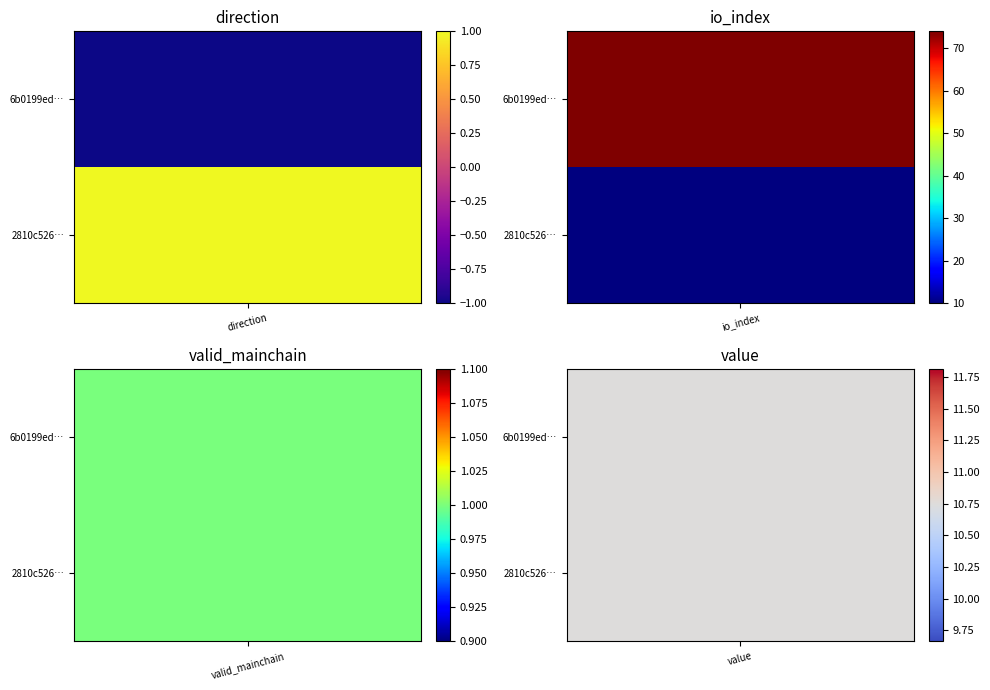

Which series has the largest total across all categories?

6b0199ed8a52dc0068c205d7ad5bcdcde717cbd